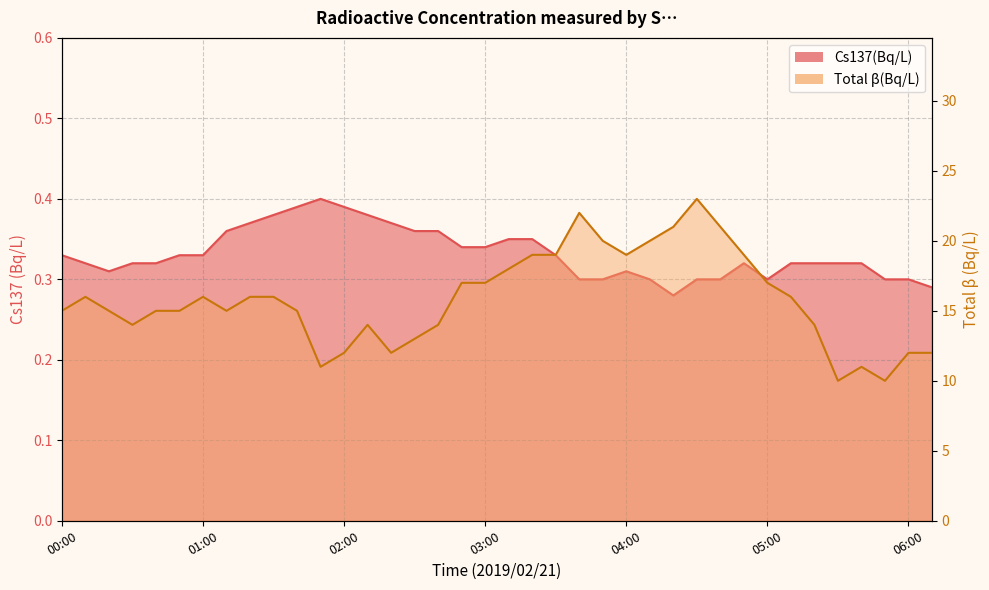

At 05:00, list the series in order from smallest to largest.

Cs137(Bq/L), Total_Beta(Bq/L)